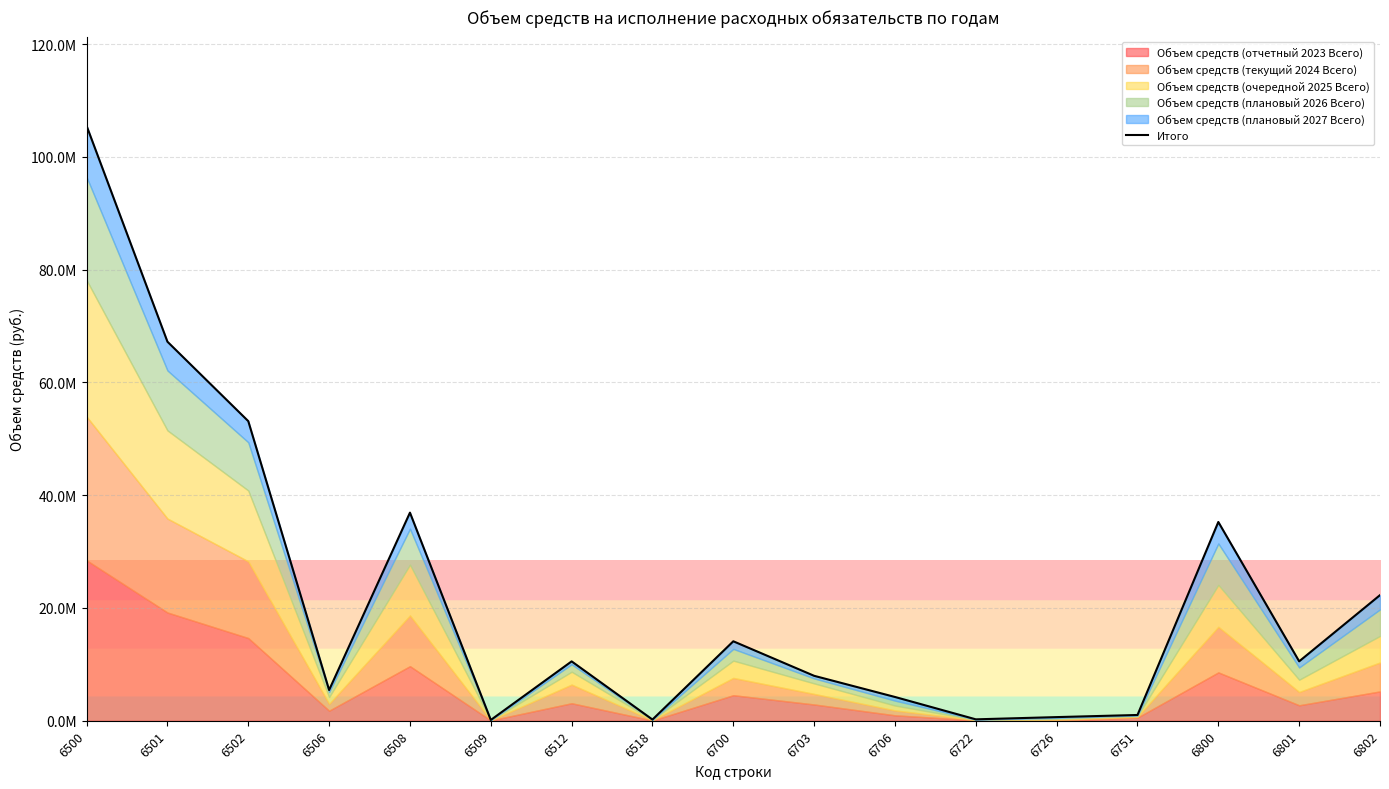

What is the sum of the values at 6700 and 6802?

36364537.0